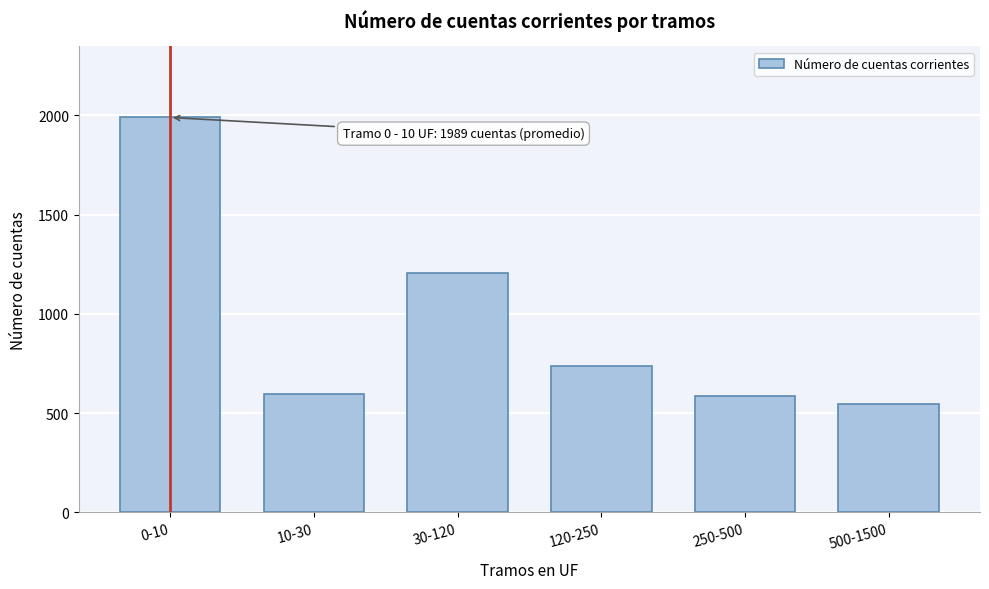

Reading left to right, list all the values displayed in this chart.

1989.3	598.2	1206.3	735.8	587.1	546.9